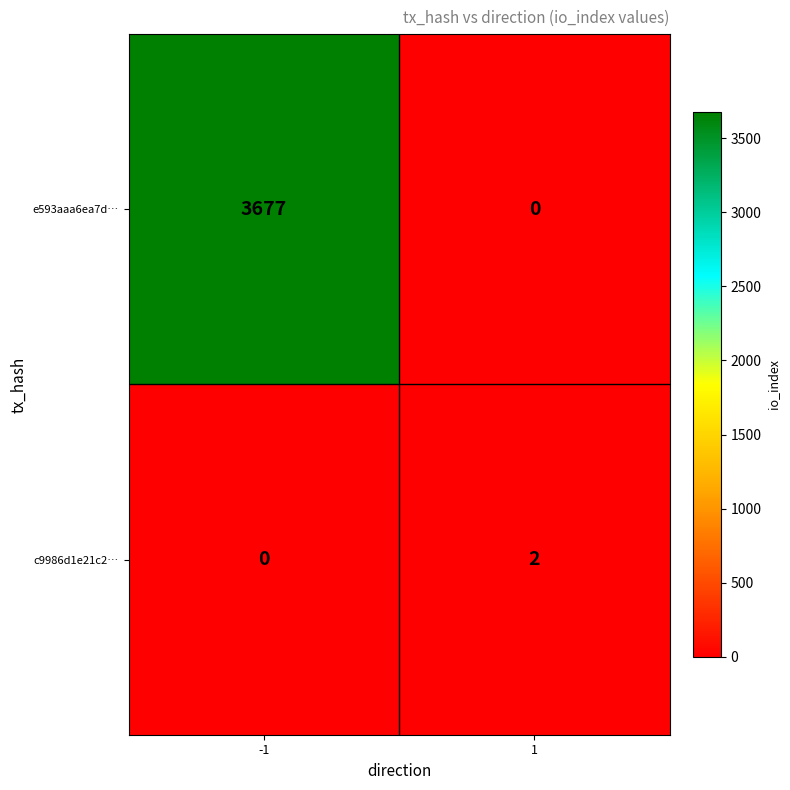

What is the total value across all series at -1?

3677